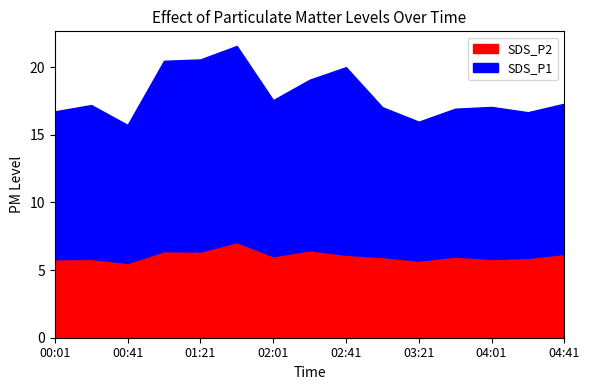

What position from the right is 03:21?

5